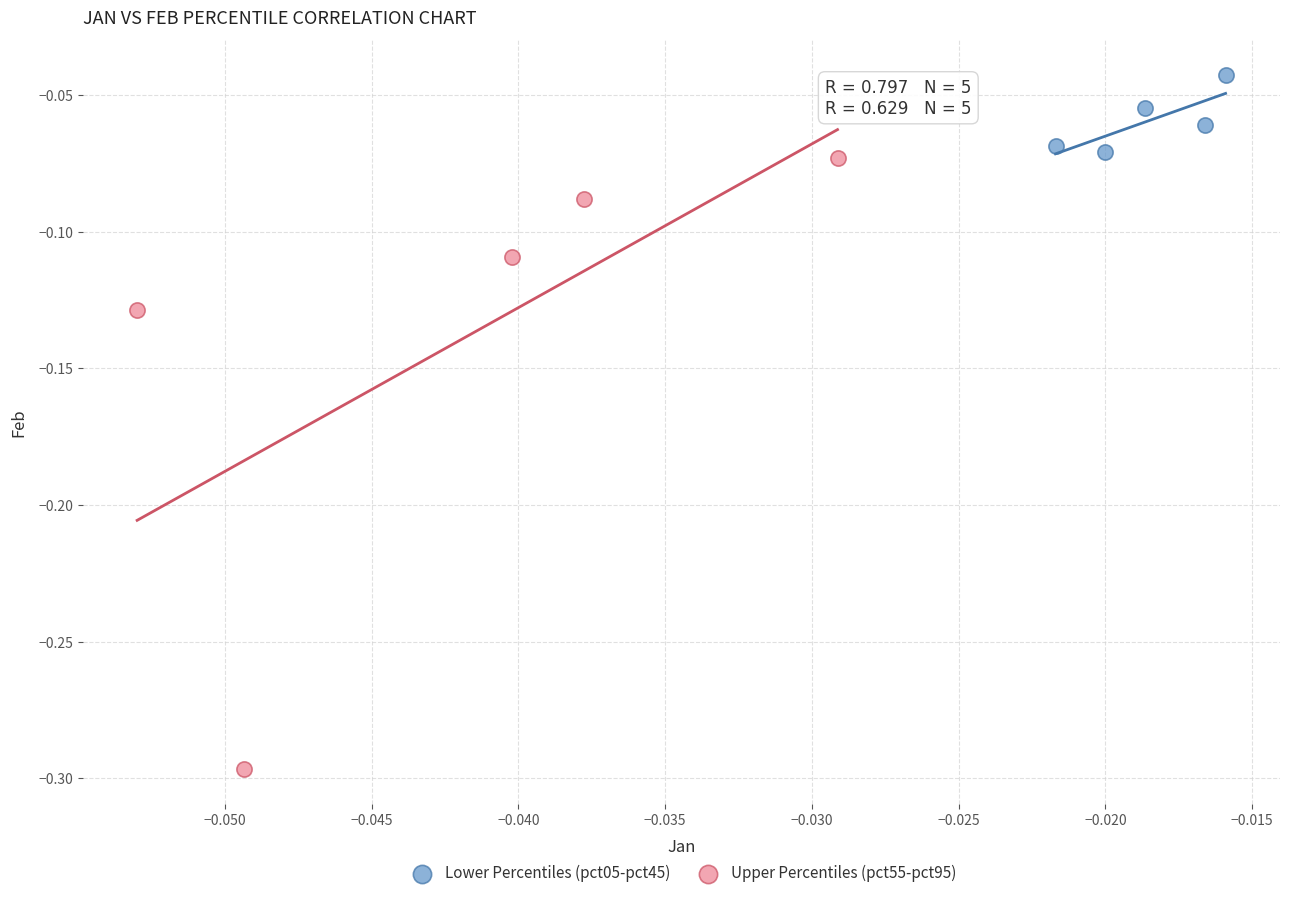

Which series has the largest Y range (max minus min)?

Upper Percentiles (pct55-pct95)